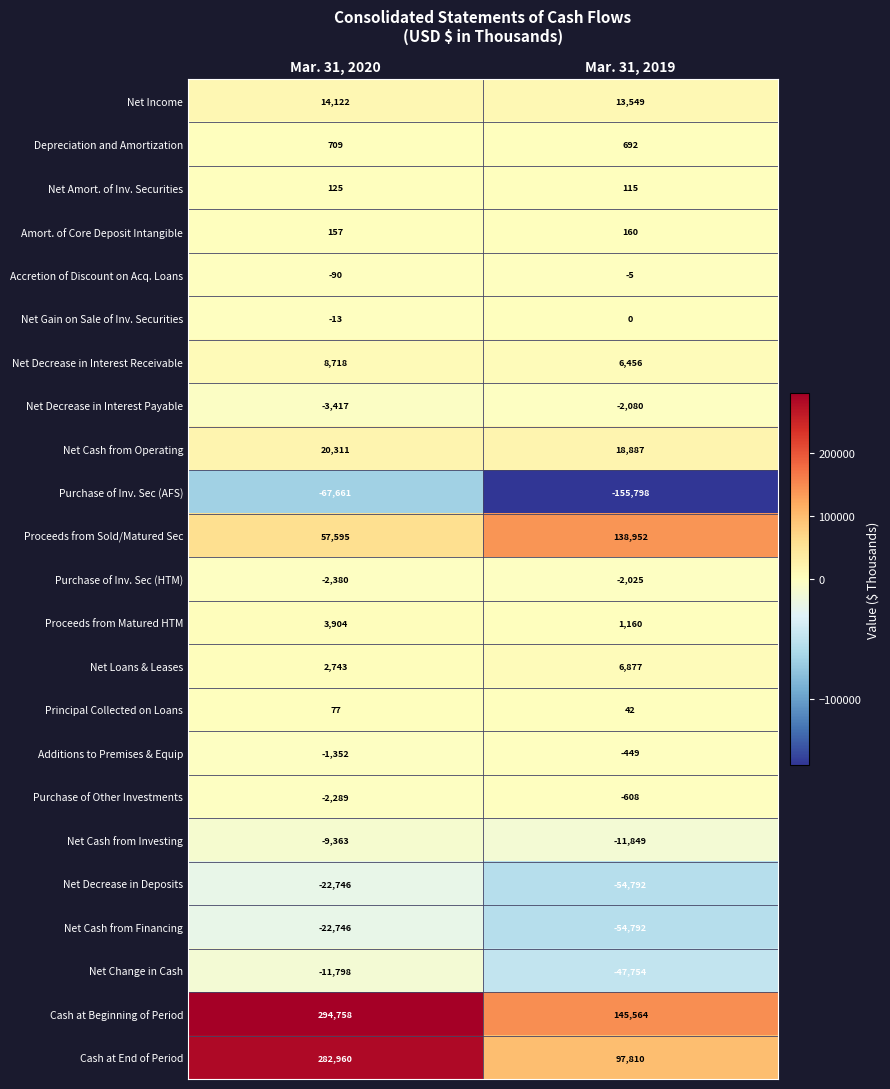

The value of Net Loans & Leases at Mar. 31, 2019 is 6877. True or false?

True